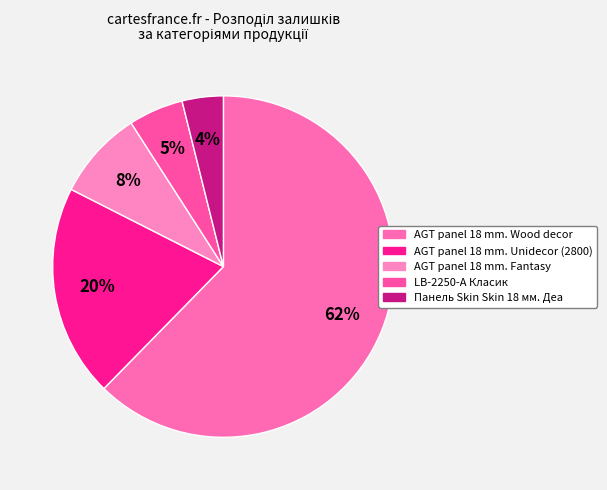

Count the number of slices in the pie.

5